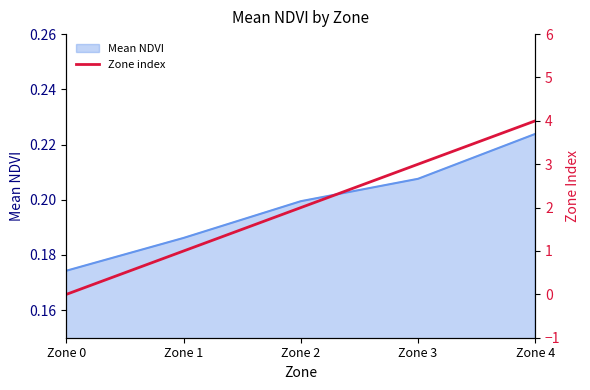

What is the maximum value shown in the chart?

4